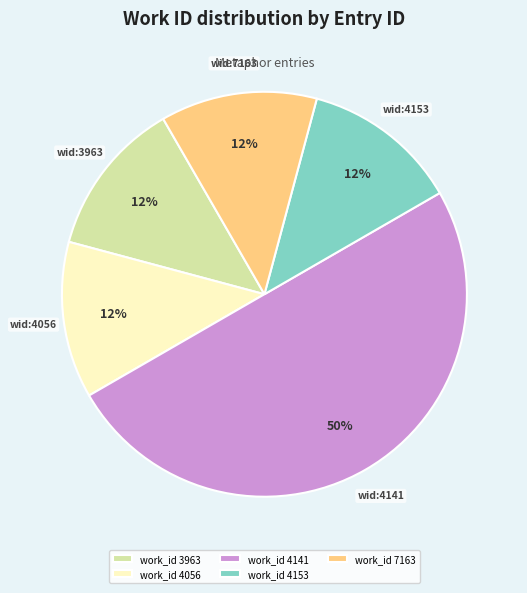

Does work_id 4056 represent more than half of the total?

No